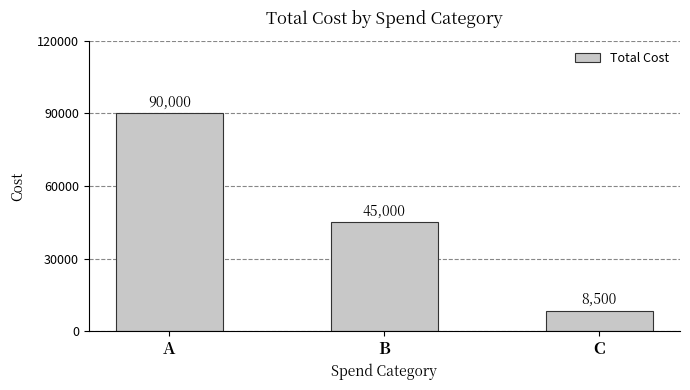

What is the difference between the maximum and minimum values?

81500